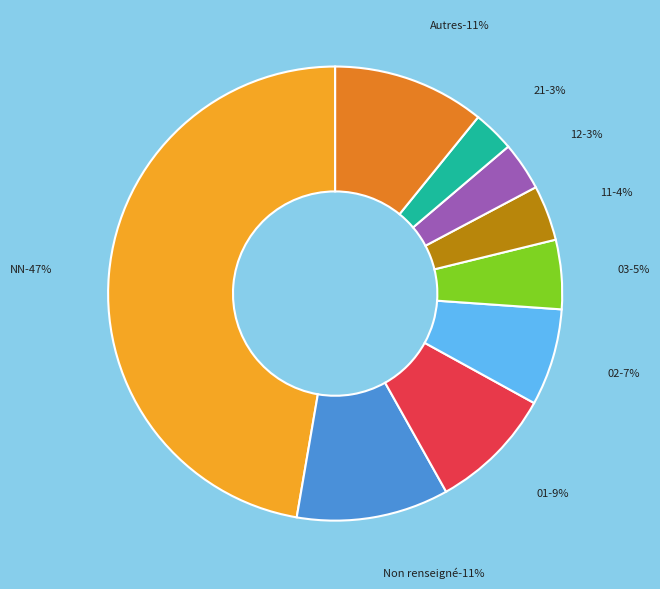

What is the total percentage of 02 and 12?

10.3%